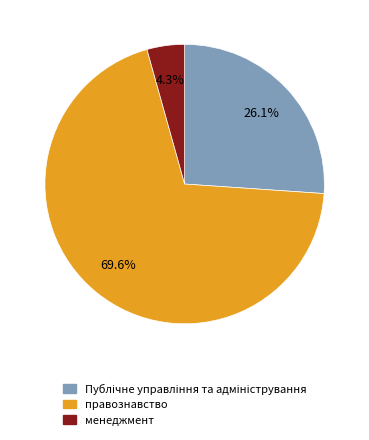

What is the smallest slice in the pie chart?

менеджмент